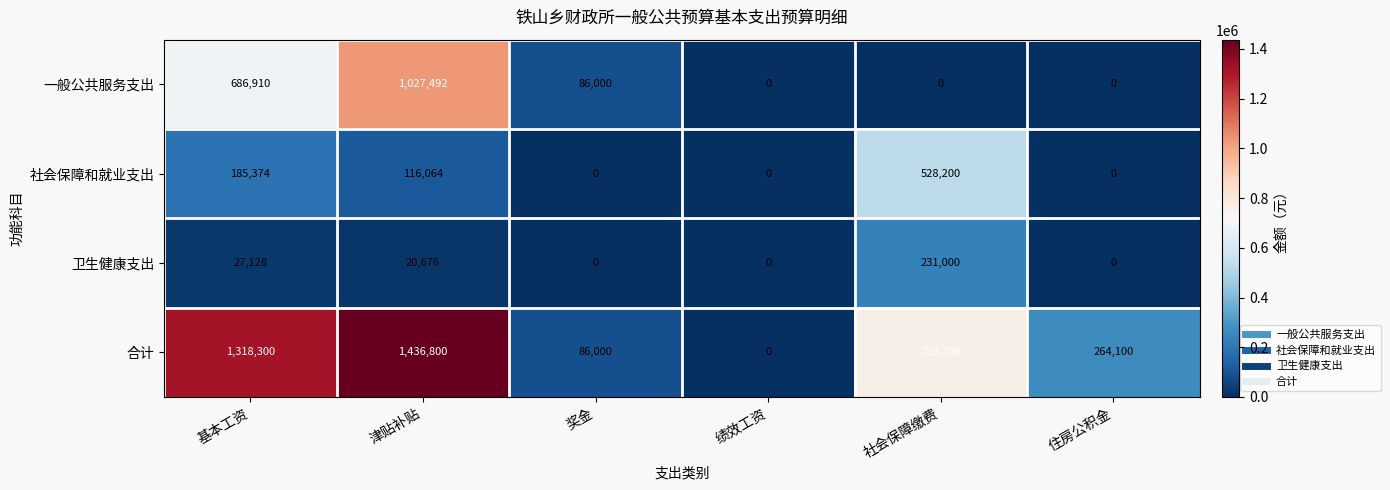

How many data points does each series have?

6